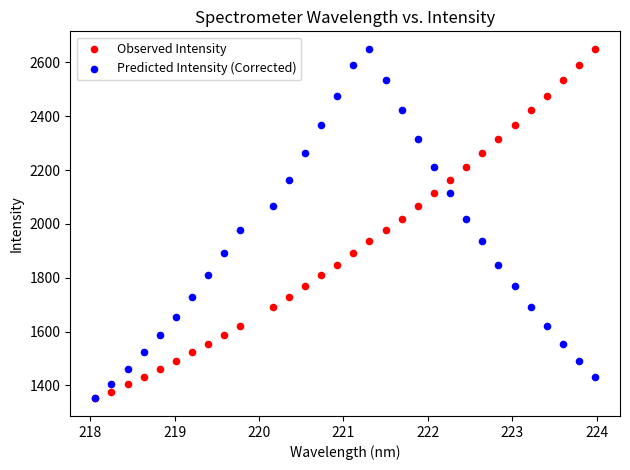

What are all the series names shown in the legend?

Observed Intensity, Predicted Intensity (Corrected)